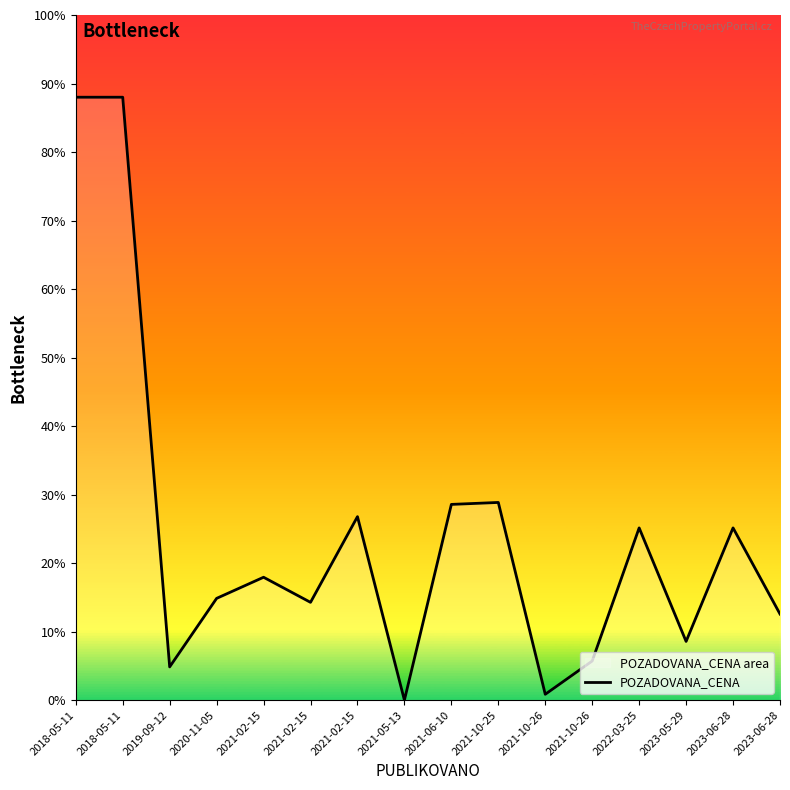

Between 2021-02-15 and 2021-10-26, which is larger?

2021-02-15